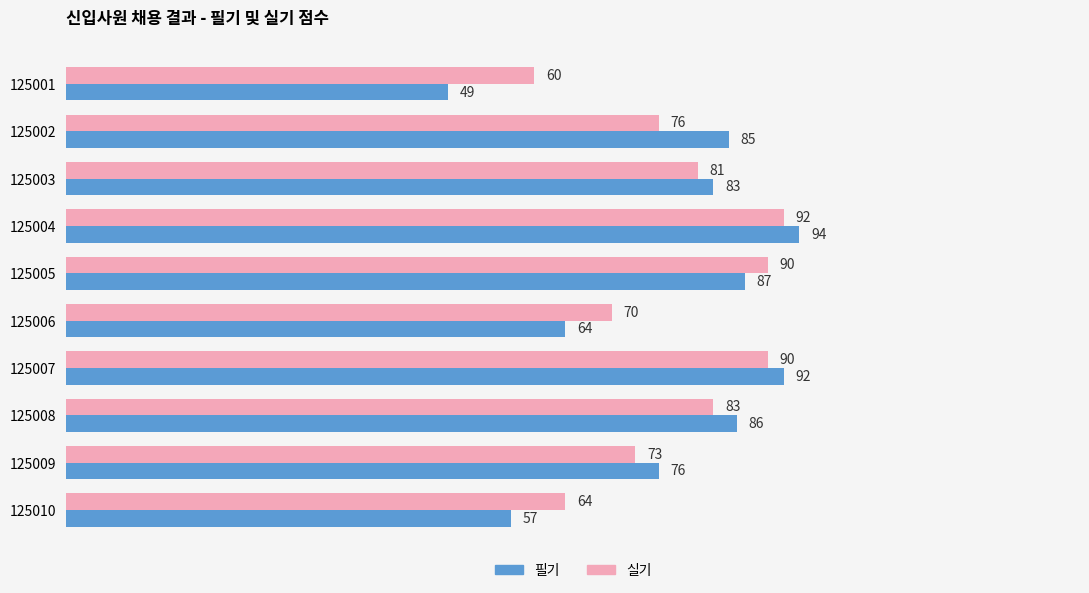

At which category is the sum across all series the highest?

125004